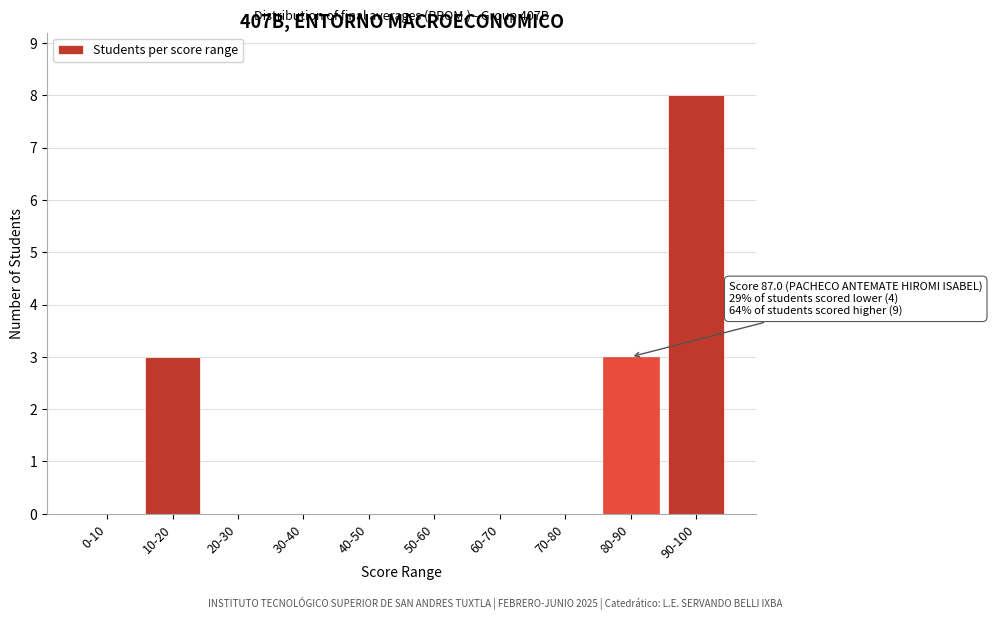

Reading left to right, extract all data points from this chart.

0-10=0	10-20=3	20-30=0	30-40=0	40-50=0	50-60=0	60-70=0	70-80=0	80-90=3	90-100=8